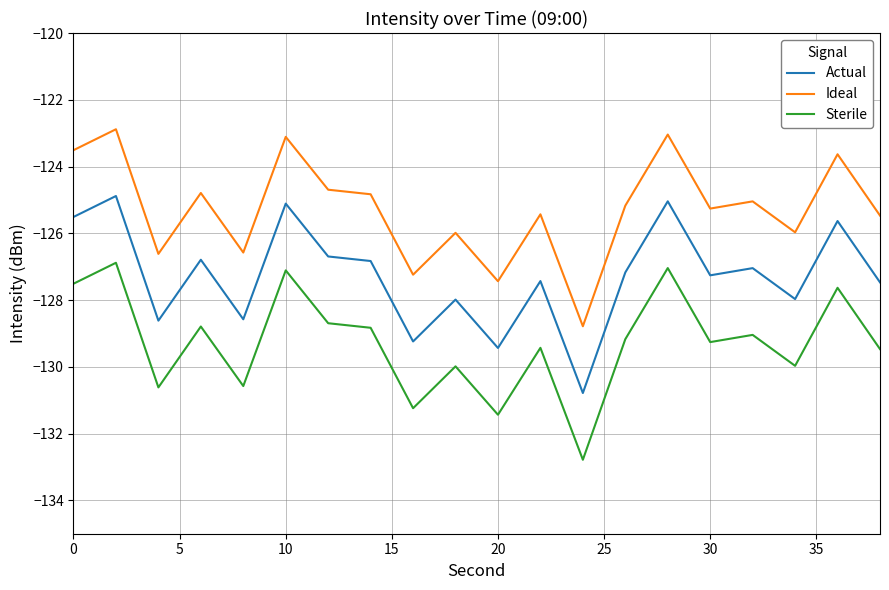

Which series has the largest total across all categories?

Ideal